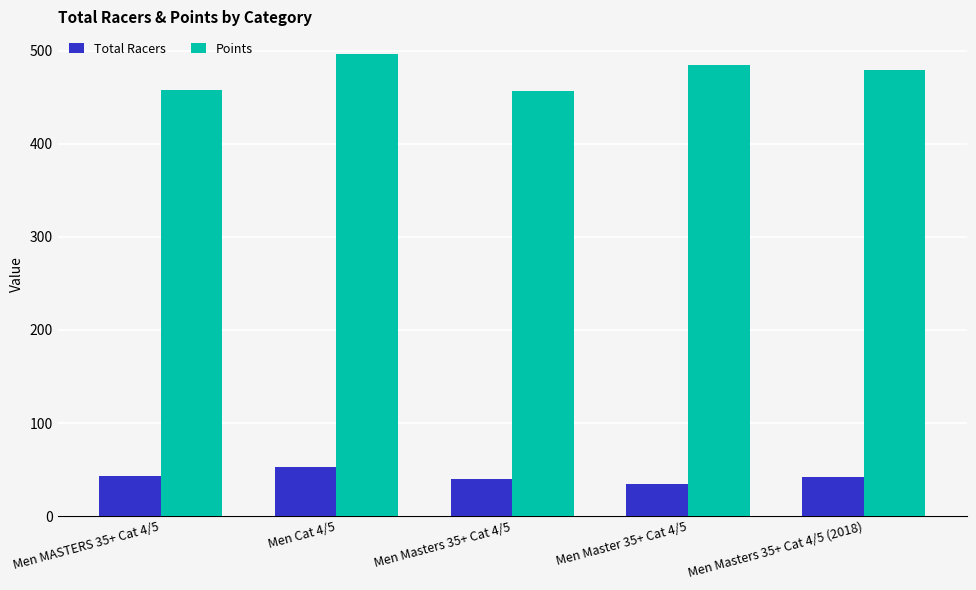

Read the Total Racers value at Men Cat 4/5.

53.0